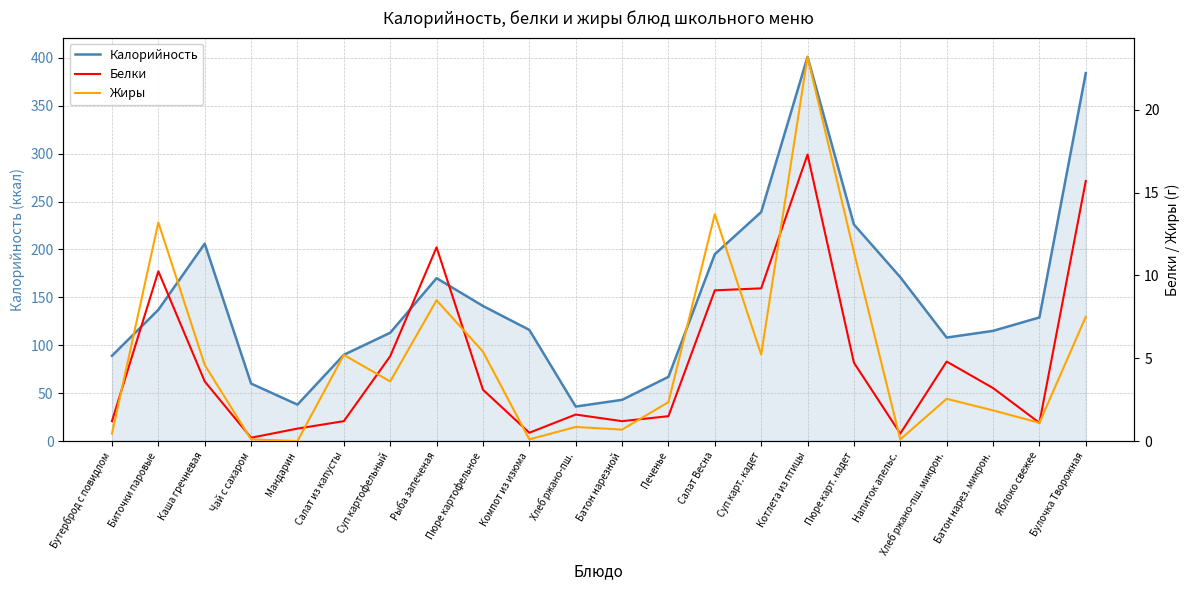

Reading left to right, extract all data points from this chart.

Калорийность: Бутерброд с повидлом=89.0	Биточки паровые=137.0	Каша гречневая=206.0	Чай с сахаром=60.0	Мандарин=38.0	Салат из капусты=90.0	Суп картофельный=113.0	Рыба запеченая=170.0	Пюре картофельное=141.0	Компот из изюма=116.0	Хлеб ржано-пш.=36.0	Батон нарезной=43.0	Печенье=67.0	Салат Весна=195.0	Суп карт. кадет=239.0	Котлета из птицы=401.0	Пюре карт. кадет=226.0	Напиток апельс.=171.0	Хлеб ржано-пш. микрон.=108.0	Батон нарез. микрон.=115.0	Яблоко свежее=129.0	Булочка Творожная=384.0
Белки: Бутерброд с повидлом=1.2	Биточки паровые=10.2	Каша гречневая=3.6	Чай с сахаром=0.2	Мандарин=0.8	Салат из капусты=1.2	Суп картофельный=5.1	Рыба запеченая=11.7	Пюре картофельное=3.1	Компот из изюма=0.5	Хлеб ржано-пш.=1.6	Батон нарезной=1.2	Печенье=1.5	Салат Весна=9.1	Суп карт. кадет=9.2	Котлета из птицы=17.3	Пюре карт. кадет=4.7	Напиток апельс.=0.5	Хлеб ржано-пш. микрон.=4.8	Батон нарез. микрон.=3.2	Яблоко свежее=1.1	Булочка Творожная=15.7
Жиры: Бутерброд с повидлом=0.5	Биточки паровые=13.2	Каша гречневая=4.6	Чай с сахаром=0.1	Мандарин=0.0	Салат из капусты=5.2	Суп картофельный=3.6	Рыба запеченая=8.5	Пюре картофельное=5.4	Компот из изюма=0.1	Хлеб ржано-пш.=0.8	Батон нарезной=0.7	Печенье=2.4	Салат Весна=13.7	Суп карт. кадет=5.2	Котлета из птицы=23.2	Пюре карт. кадет=11.4	Напиток апельс.=0.1	Хлеб ржано-пш. микрон.=2.5	Батон нарез. микрон.=1.9	Яблоко свежее=1.1	Булочка Творожная=7.5